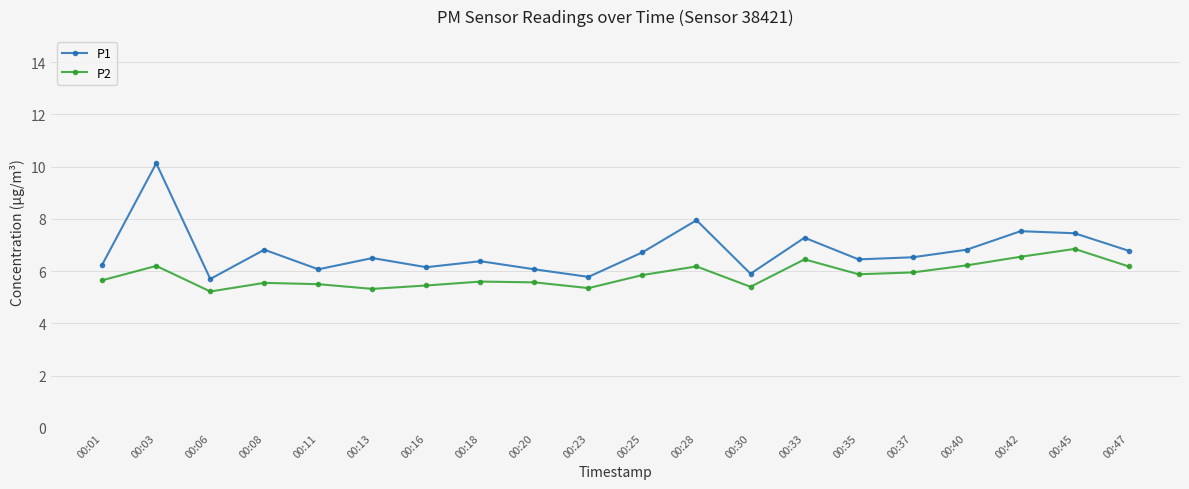

The value of P2 at 00:25 is 5.8. True or false?

True